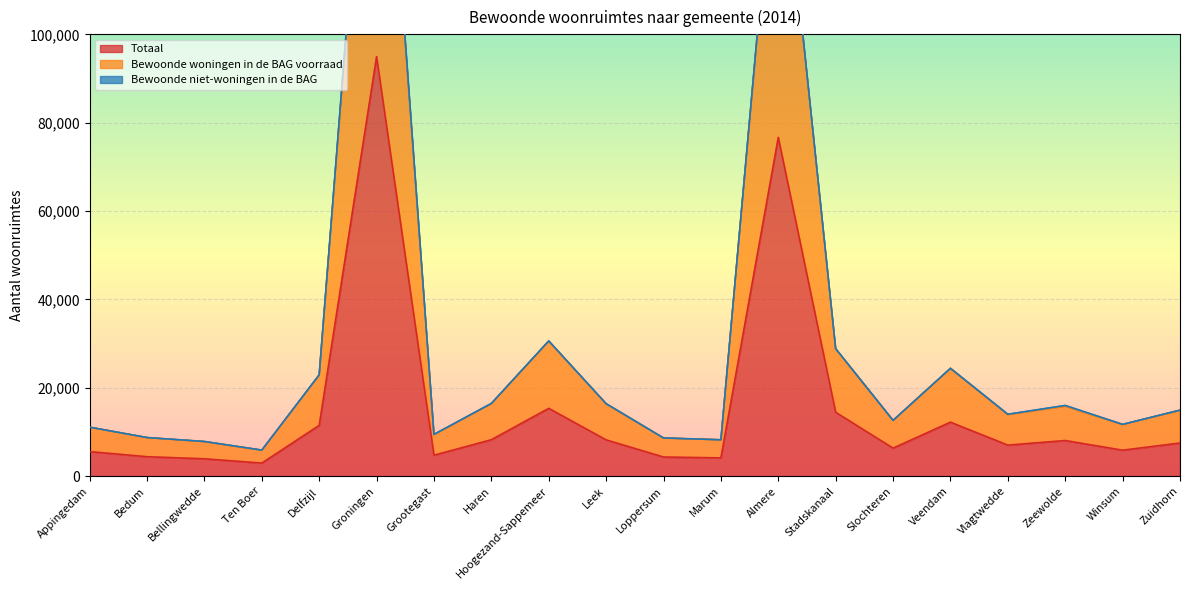

Which category has the highest value in the Totaal series?

Groningen